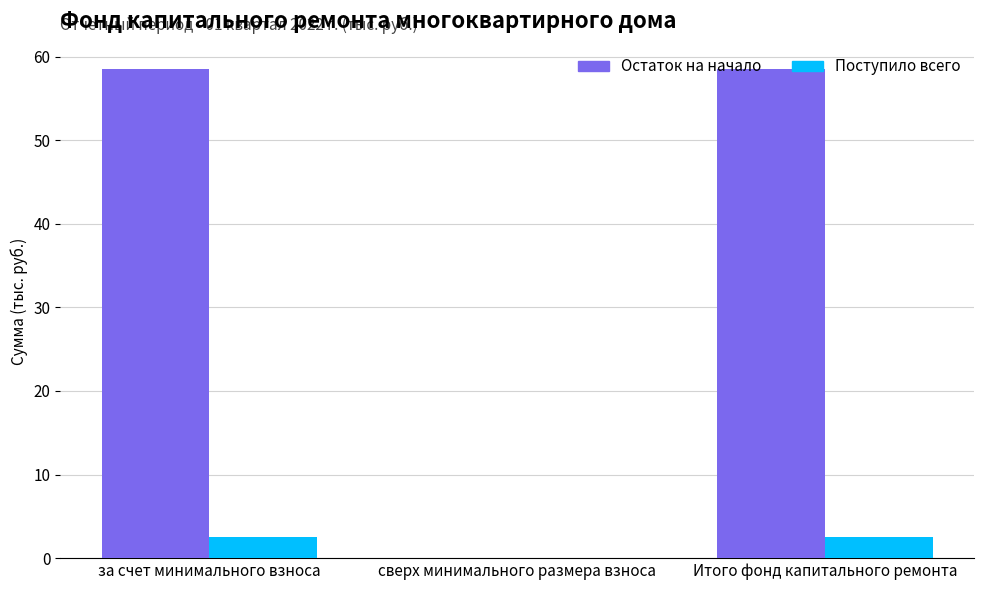

Reading right to left, list all the values displayed in this chart.

Остаток на начало: Итого фонд капитального ремонта=58.5	сверх минимального размера взноса=0.0	за счет минимального взноса=58.5
Поступило всего: Итого фонд капитального ремонта=2.6	сверх минимального размера взноса=0.0	за счет минимального взноса=2.6